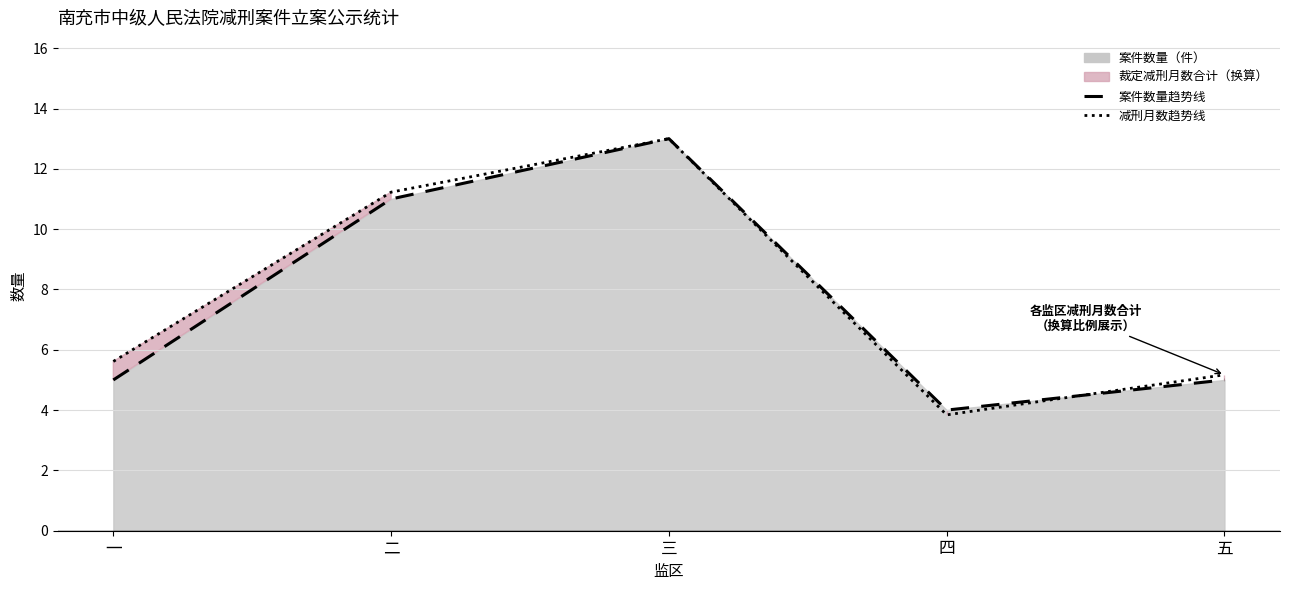

How many data points in 案件数量（件）_line are above 5?

2